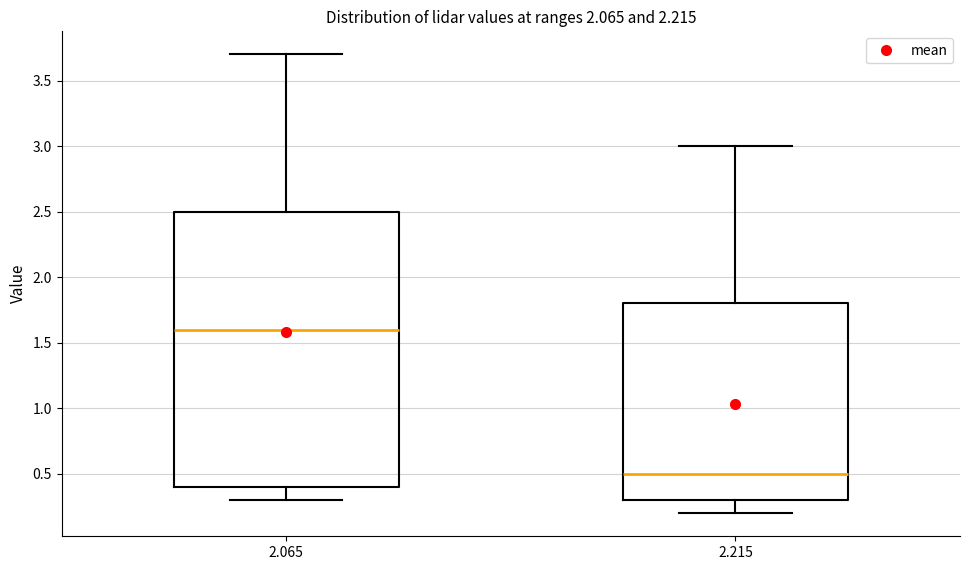

Where does the upper whisker of the box at x = 2.065 end on the y-axis? The values are not printed on the chart, so give them approximately, as read against the axis.

3.7